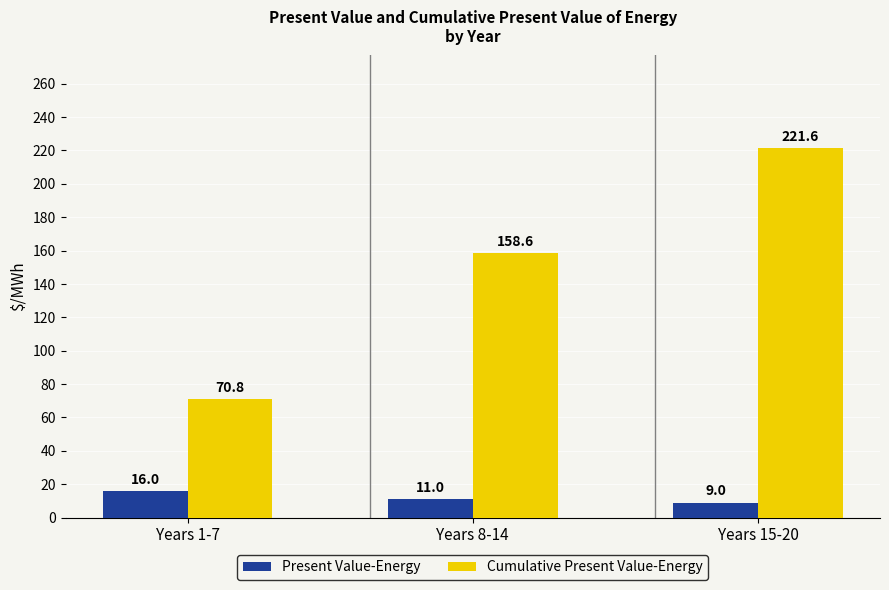

Is it true that Present Value-Energy equals 9.0 at Years 15-20?

True